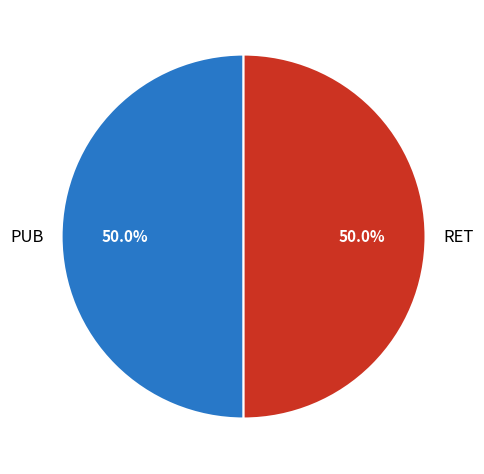

Combined, do RET and PUB account for over 50%?

Yes